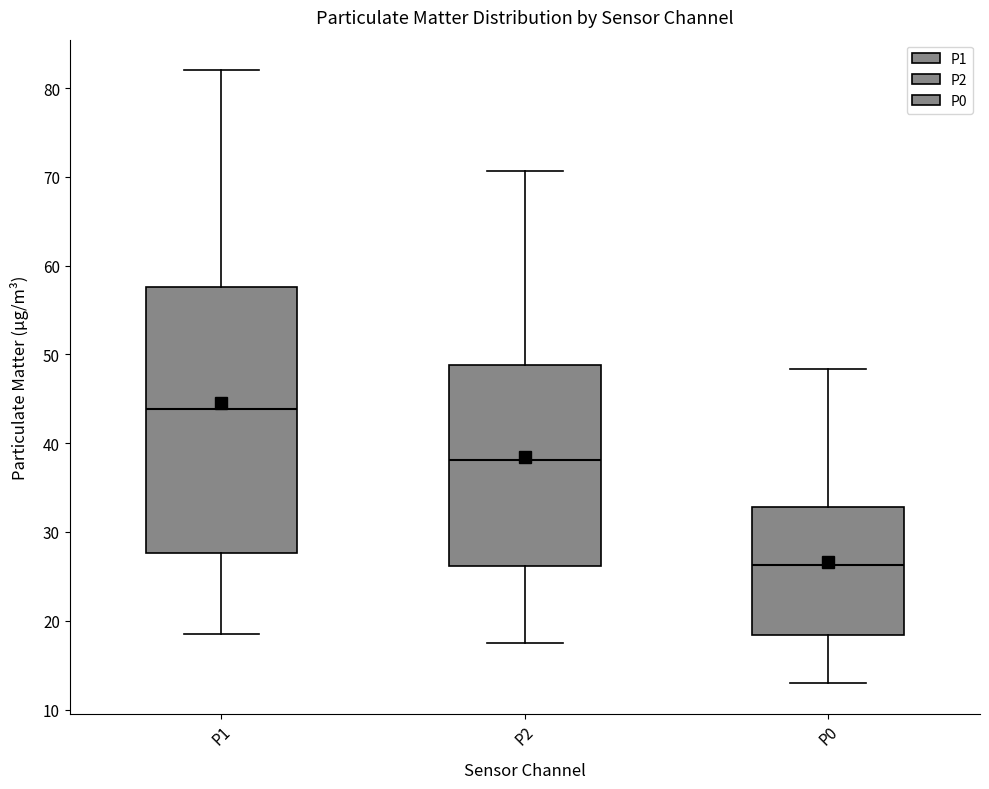

Which box's median line is the lowest?

P0